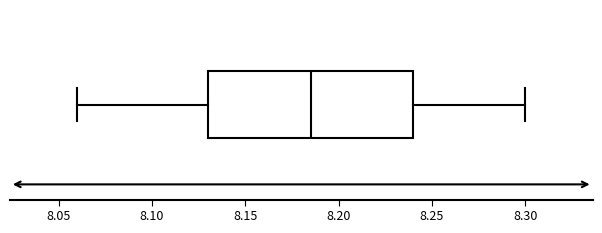

Transcribe this box plot: give where the median line is, the range the box spans, and where the two whiskers end, as read against the x-axis. The values are not printed on the chart, so give them approximately, as read against the axis.

median 8.185, box 8.130 to 8.240, whiskers 8.060 to 8.300